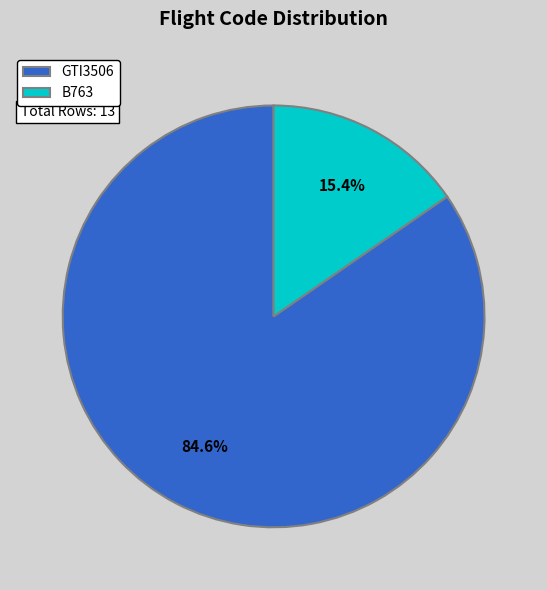

Which category has the biggest portion of the pie?

GTI3506